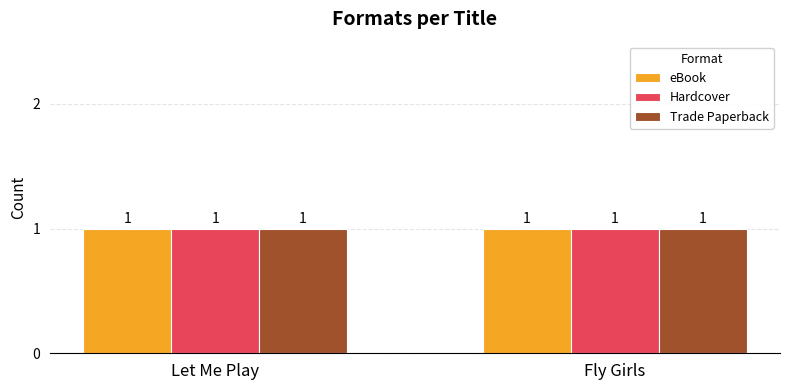

At which category is the sum across all series the highest?

Fly Girls